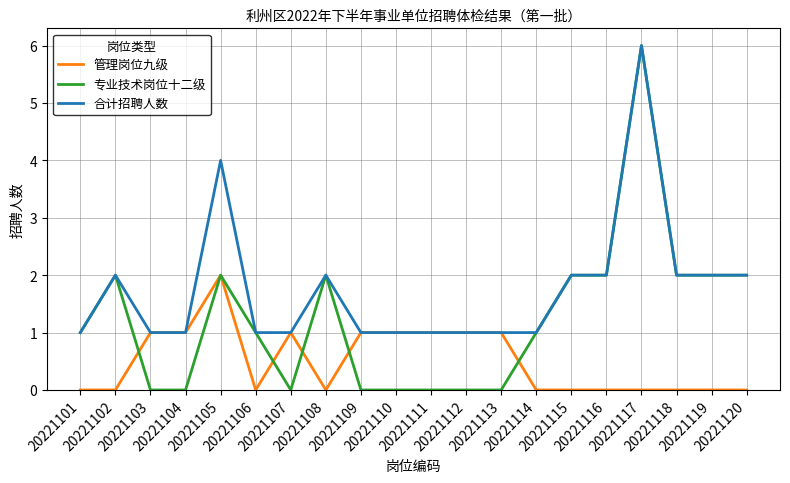

Reading left to right, list all the values displayed in this chart.

管理岗位九级: 20221101=0	20221102=0	20221103=1	20221104=1	20221105=2	20221106=0	20221107=1	20221108=0	20221109=1	20221110=1	20221111=1	20221112=1	20221113=1	20221114=0	20221115=0	20221116=0	20221117=0	20221118=0	20221119=0	20221120=0
专业技术岗位十二级: 20221101=1	20221102=2	20221103=0	20221104=0	20221105=2	20221106=1	20221107=0	20221108=2	20221109=0	20221110=0	20221111=0	20221112=0	20221113=0	20221114=1	20221115=2	20221116=2	20221117=6	20221118=2	20221119=2	20221120=2
合计招聘人数: 20221101=1	20221102=2	20221103=1	20221104=1	20221105=4	20221106=1	20221107=1	20221108=2	20221109=1	20221110=1	20221111=1	20221112=1	20221113=1	20221114=1	20221115=2	20221116=2	20221117=6	20221118=2	20221119=2	20221120=2